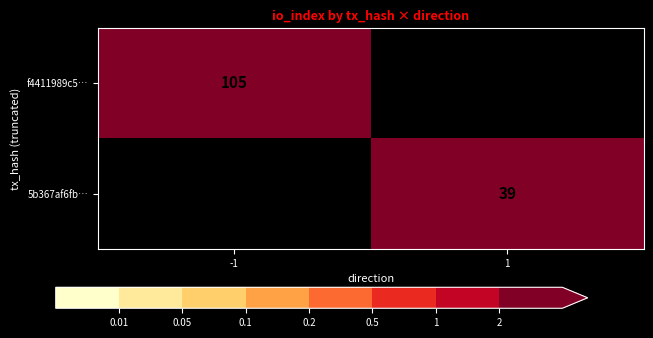

True or false: 5b367af6fb… has a value of 39 at 1.

True